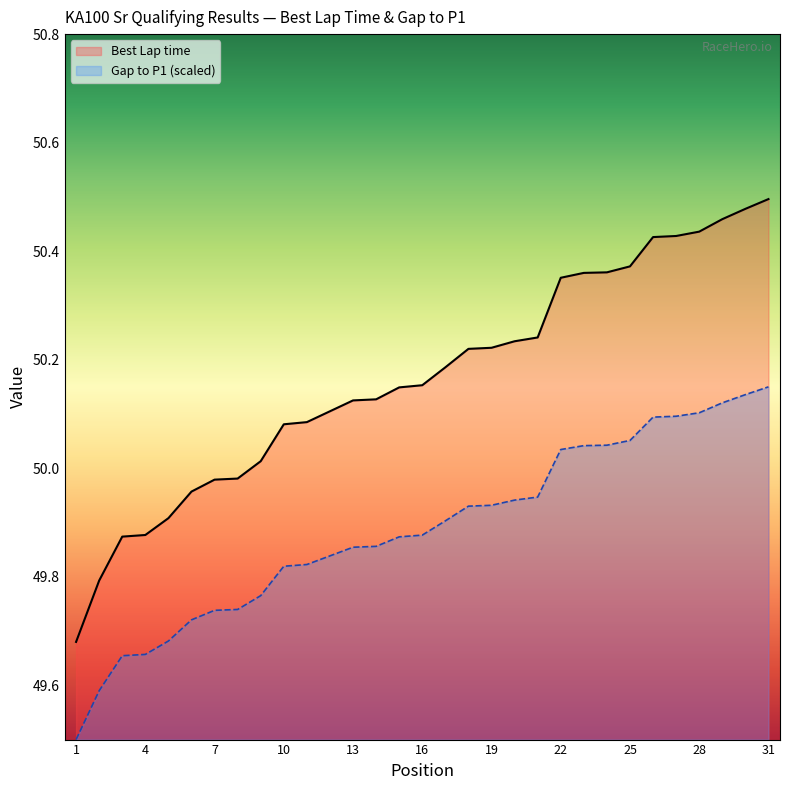

The value of Gap to P1 at 19 is 22.8. True or false?

False